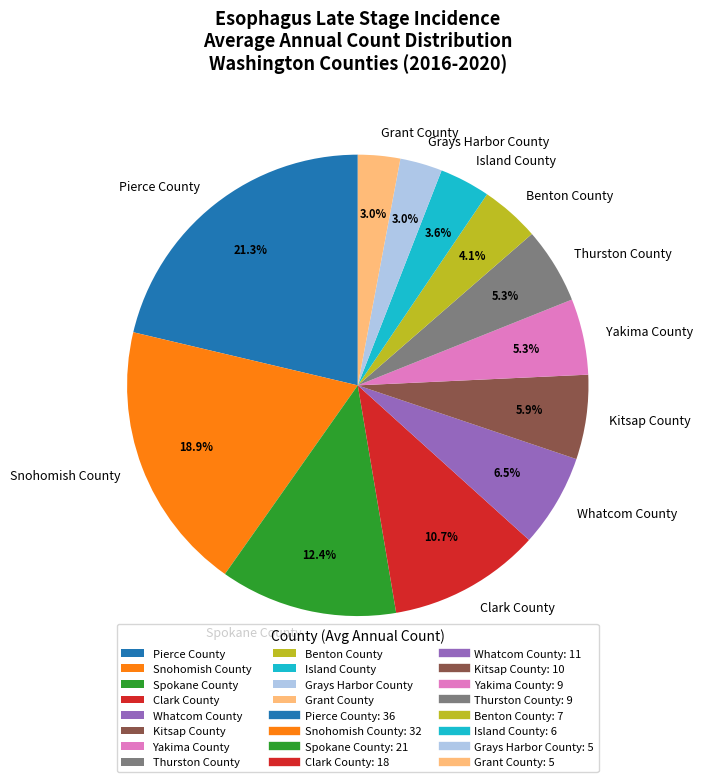

What percentage is the Grays Harbor County slice, to the nearest percent?

3%